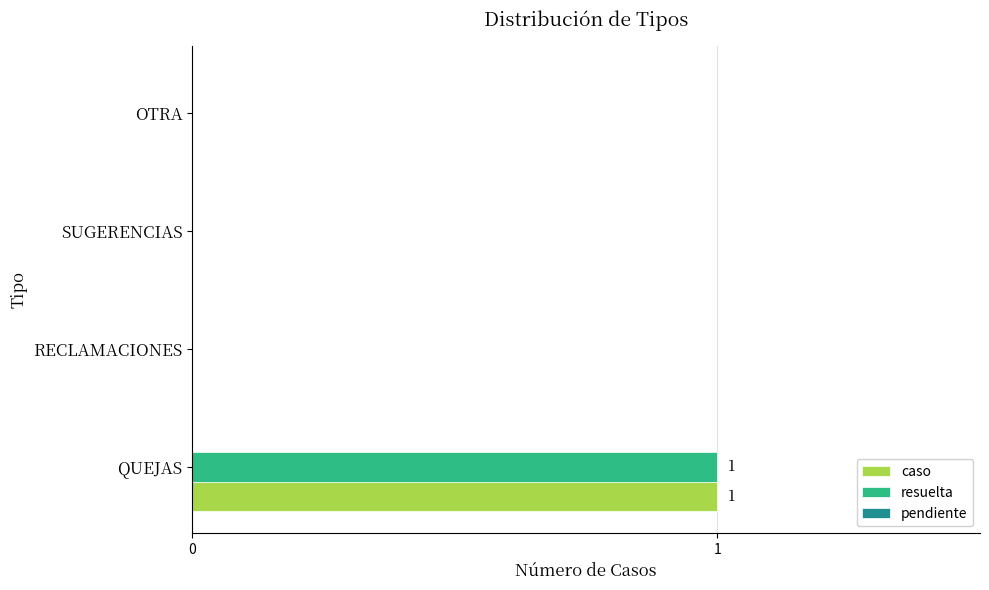

Which label corresponds to the largest value in the chart?

QUEJAS